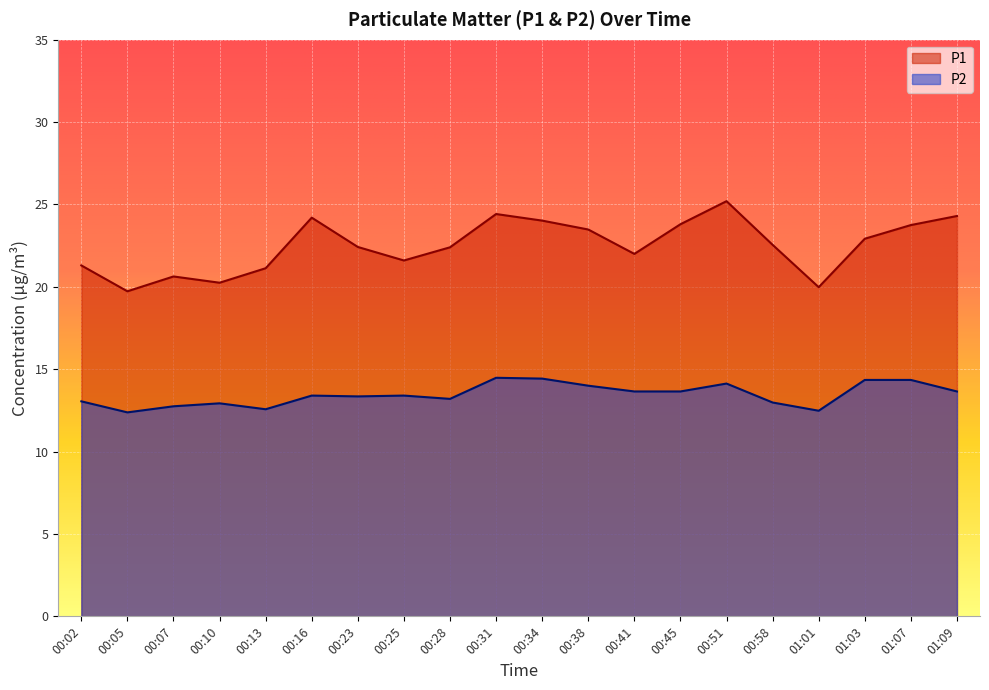

Rank the series at 00:51 from lowest to highest value.

P2, P1